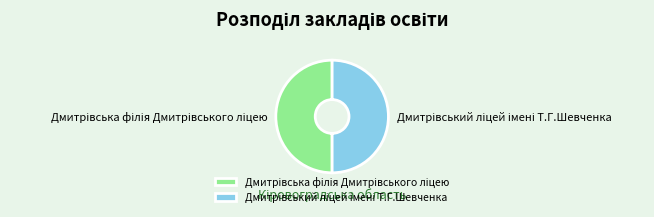

How much of the chart is everything except Дмитрівський ліцей імені Т.Г.Шевченка?

50.0%